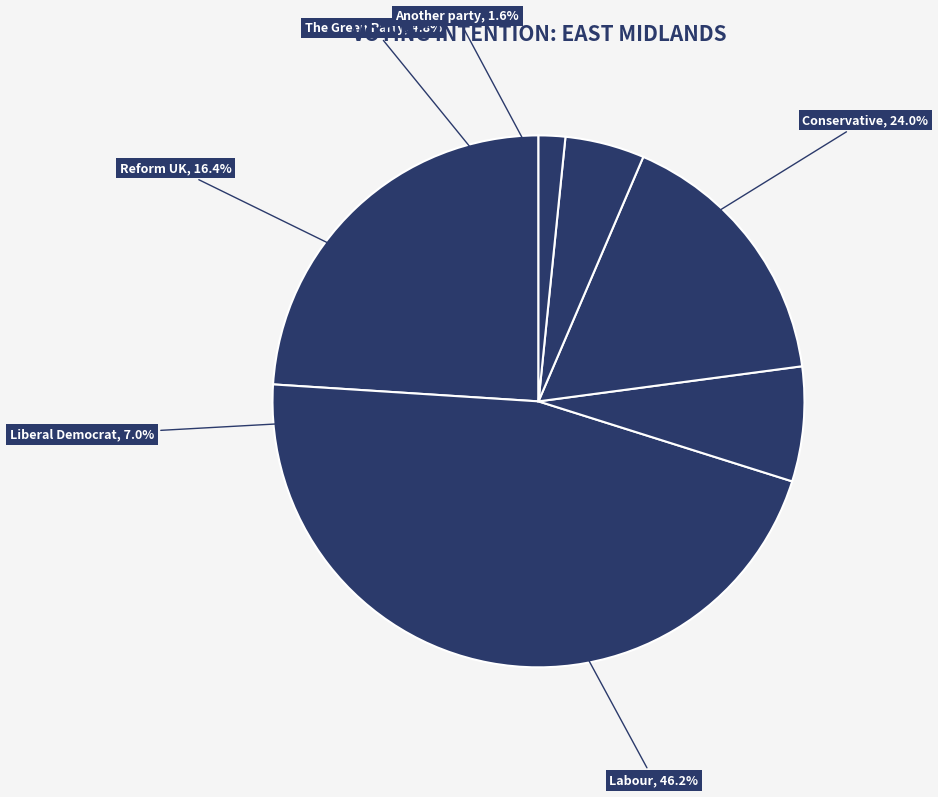

Is there a majority slice in this chart?

No